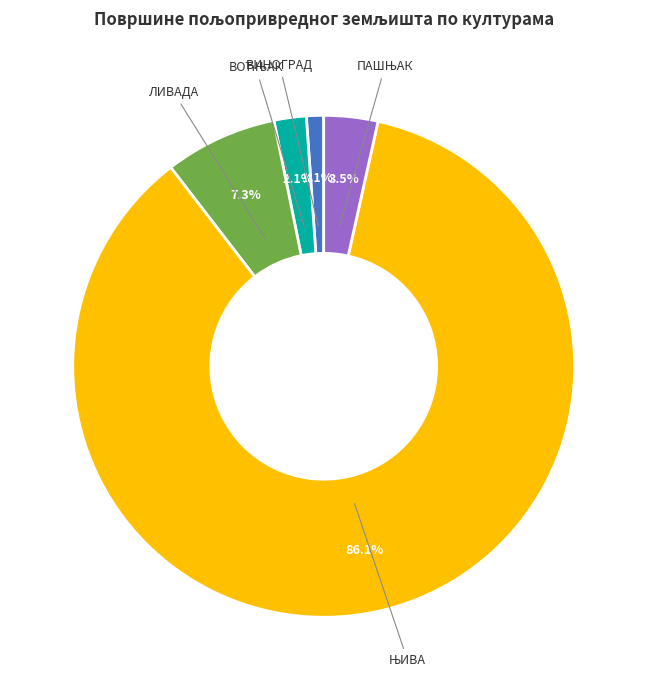

Which has a higher value, ВИНОГРАД or ЛИВАДА?

ЛИВАДА